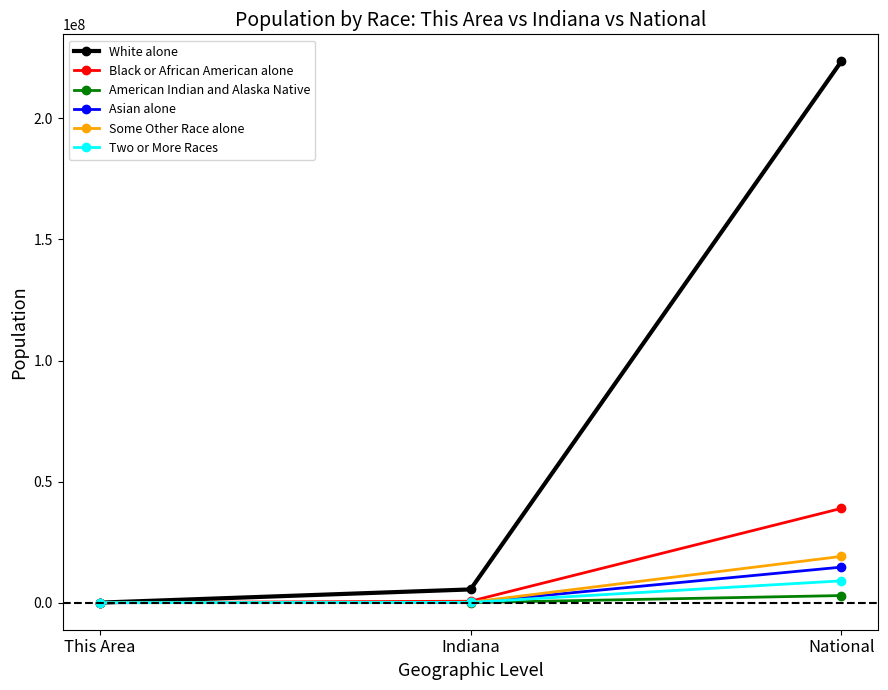

The American Indian and Alaska Native series shows 2932248 at National. True or false?

True